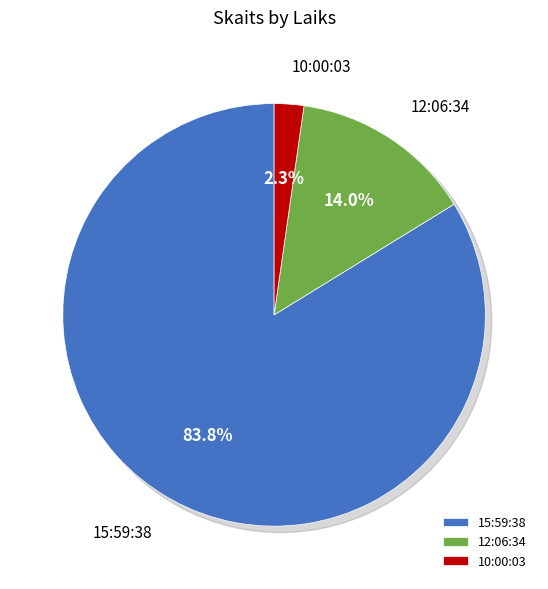

Do 10:00:03 and 12:06:34 together represent more than half of the pie?

No